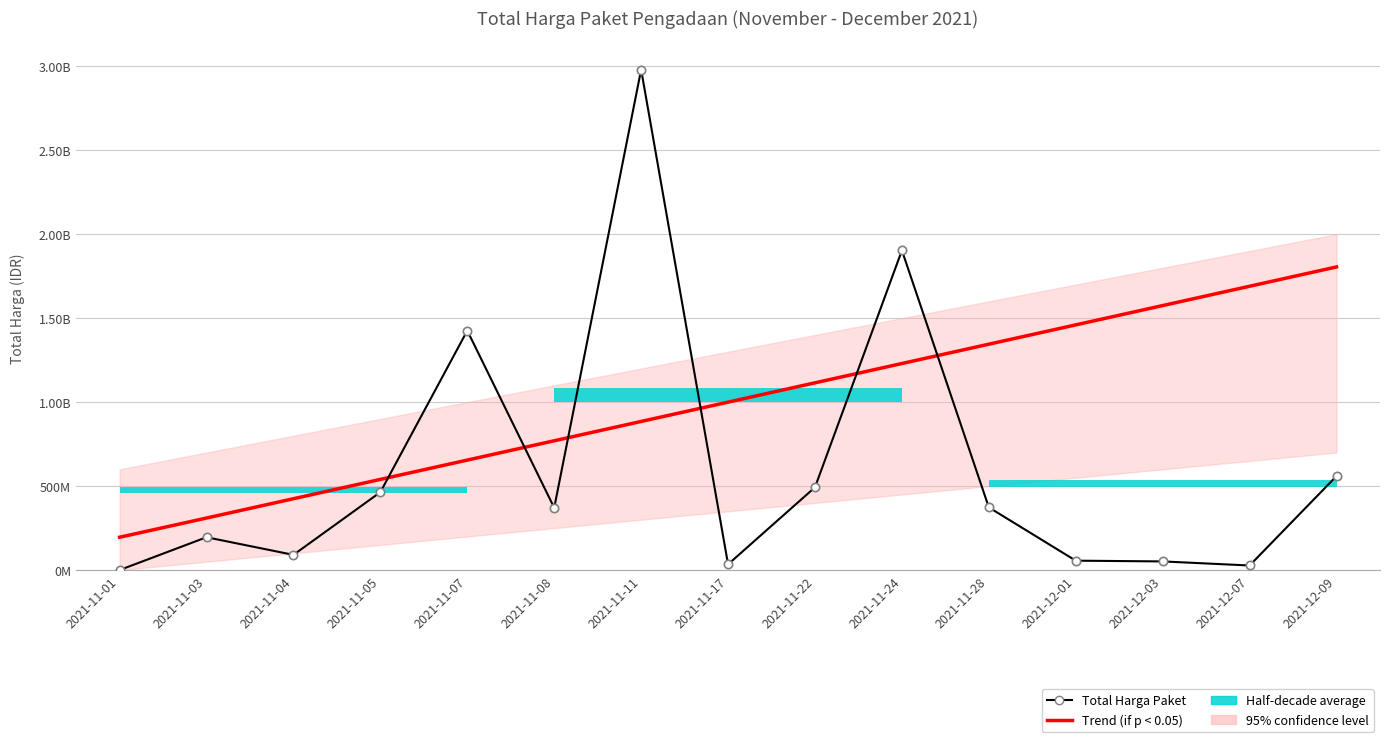

At which category is the sum across all series the highest?

2021-11-11